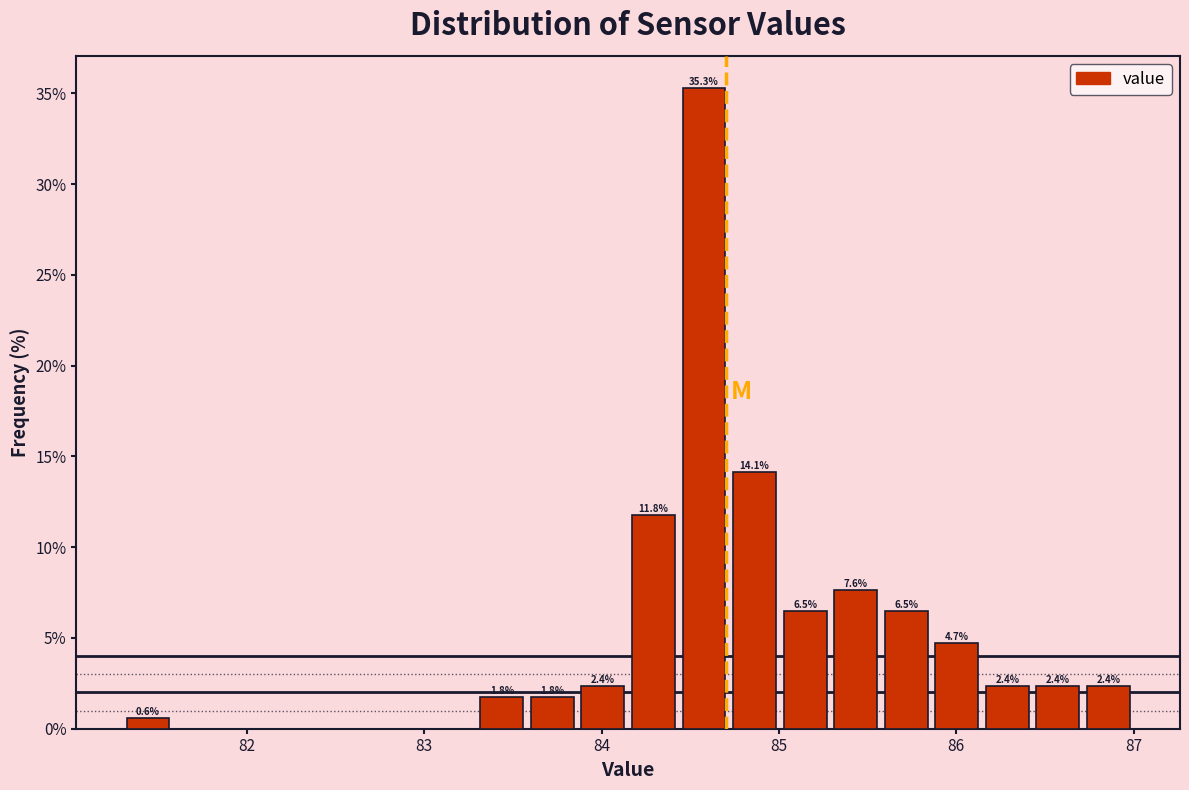

Around what value on the x-axis is the tallest bar? Give the approximate position of its centre, as read against the axis.

84.6